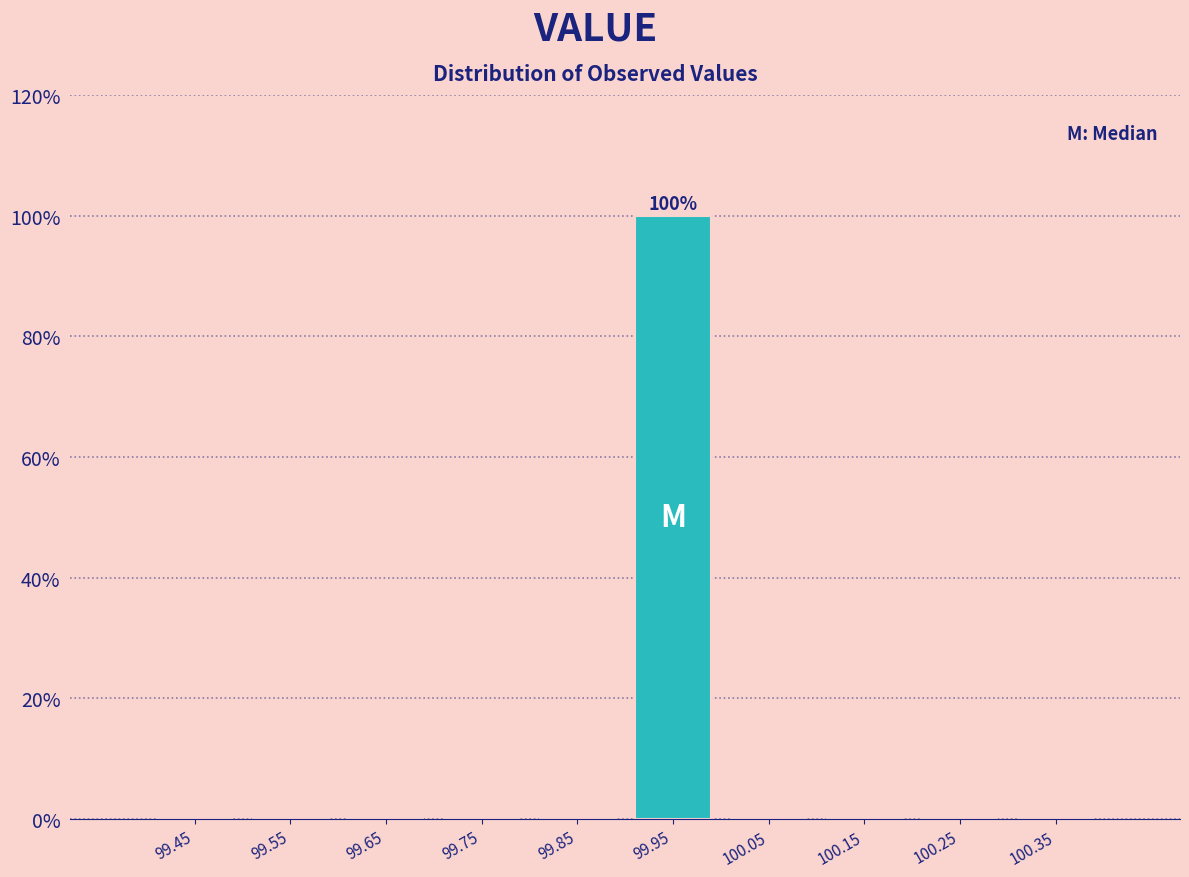

Which range on the x-axis has the tallest bar?

99.9 to 100.0